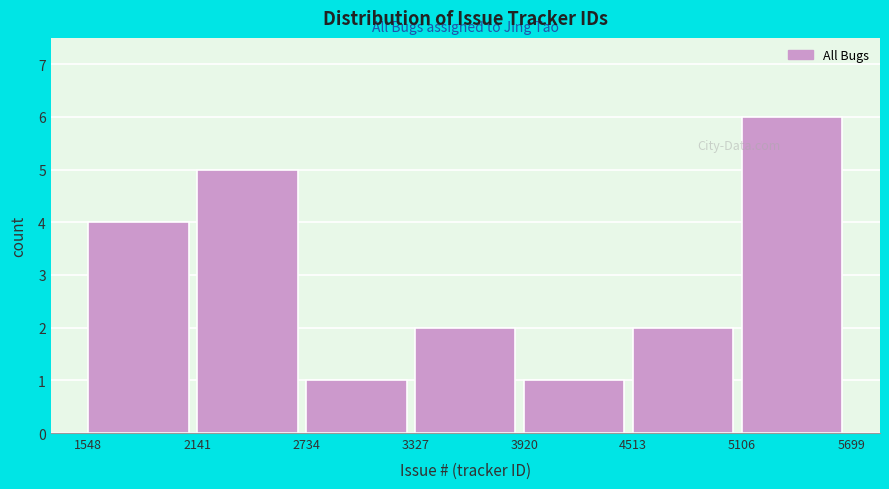

What is the height of the bar covering 1548 to 2141 on the x-axis? The values are not printed on the chart, so give them approximately, as read against the axis.

4